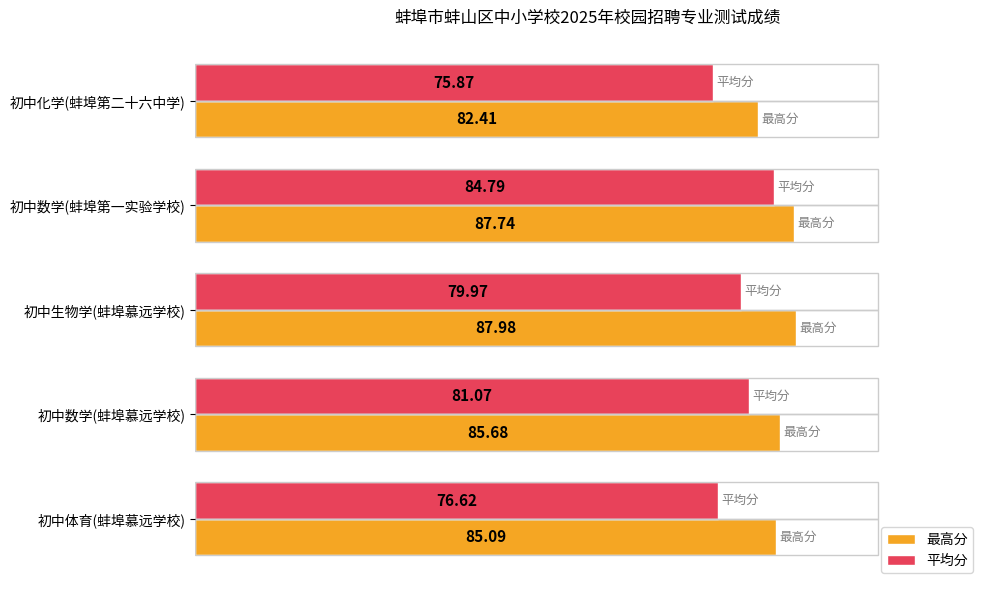

What are all the series names shown in the legend?

最高分, 平均分